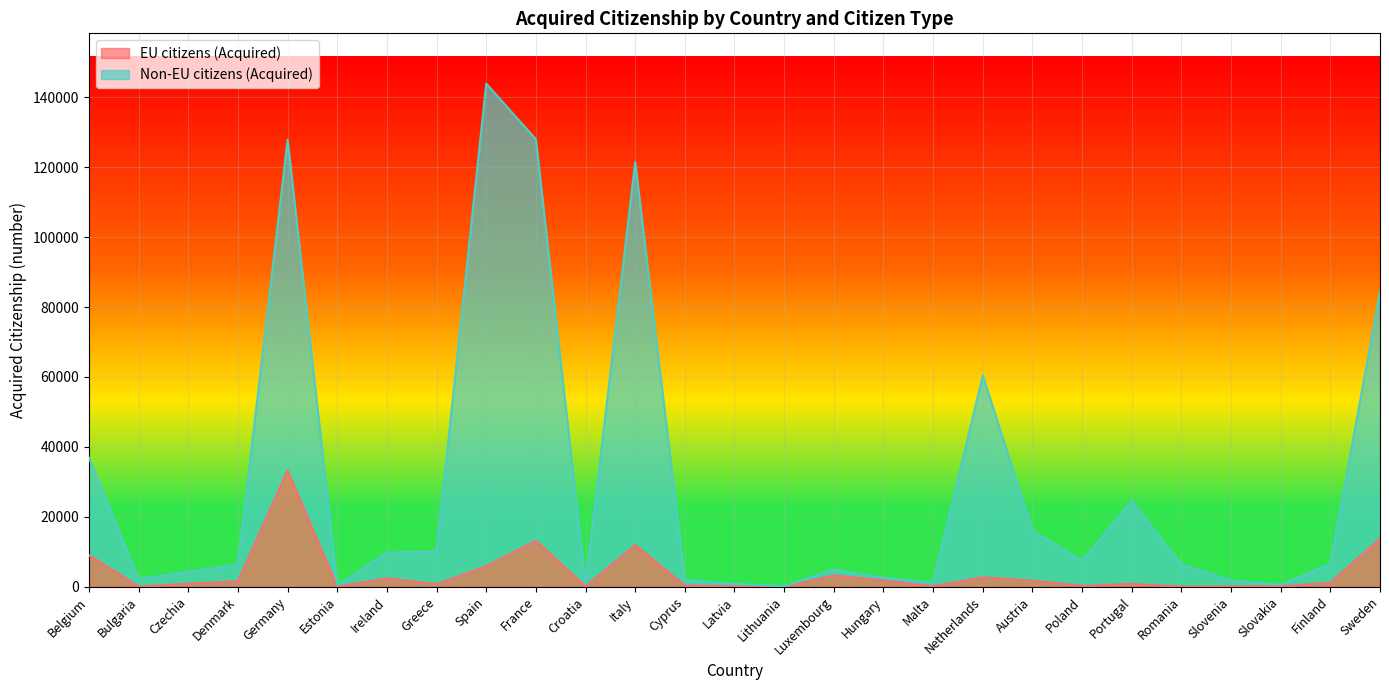

How many interior local peaks does the Non-EU citizens (Acquired) series have?

6